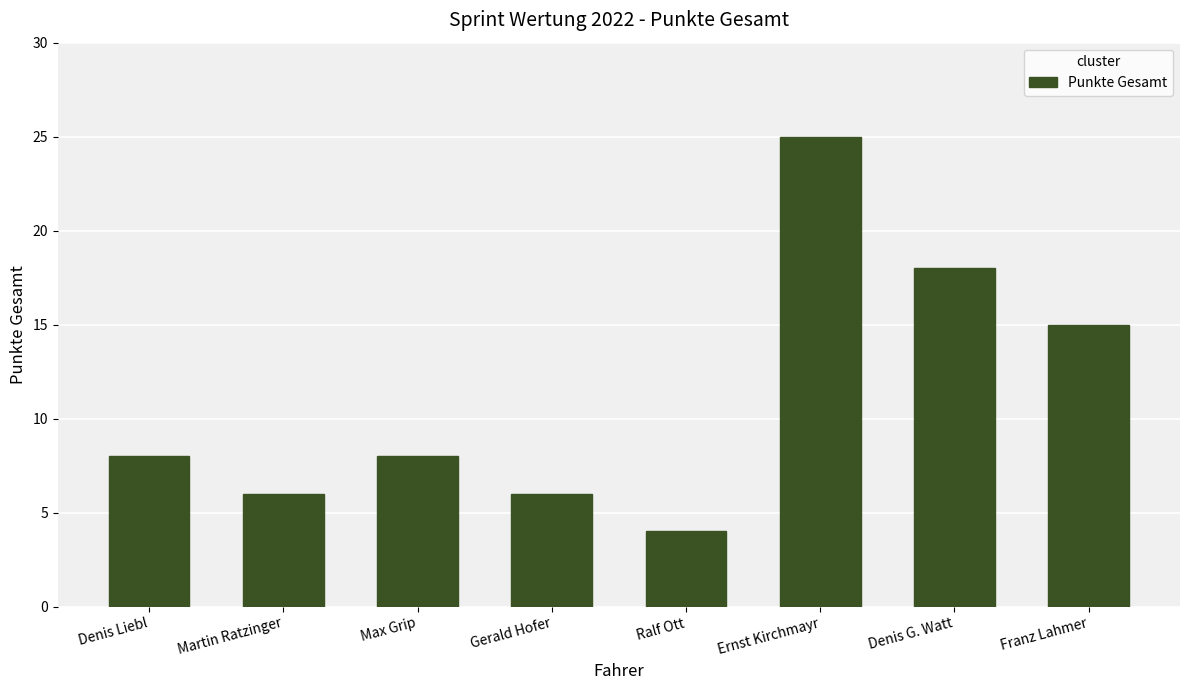

What is the difference between the values at Franz Lahmer and Ralf Ott?

11